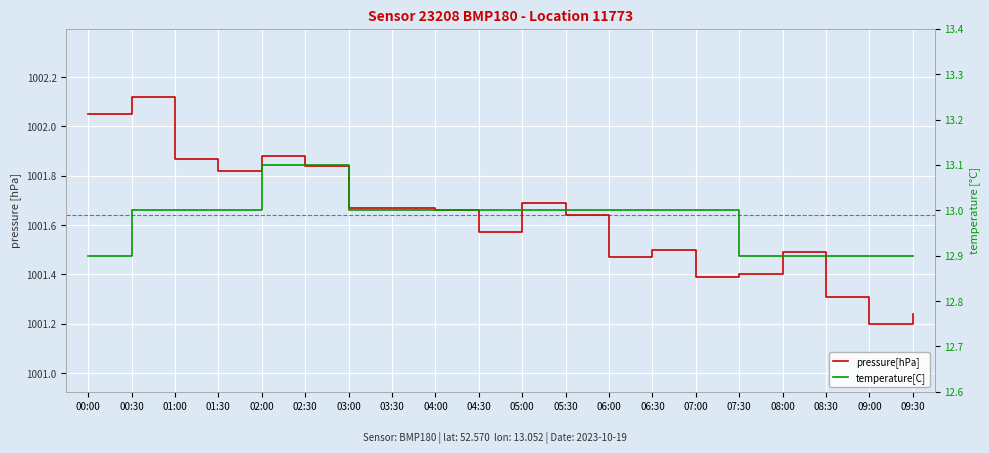

Which label corresponds to the largest value in the chart?

00:30